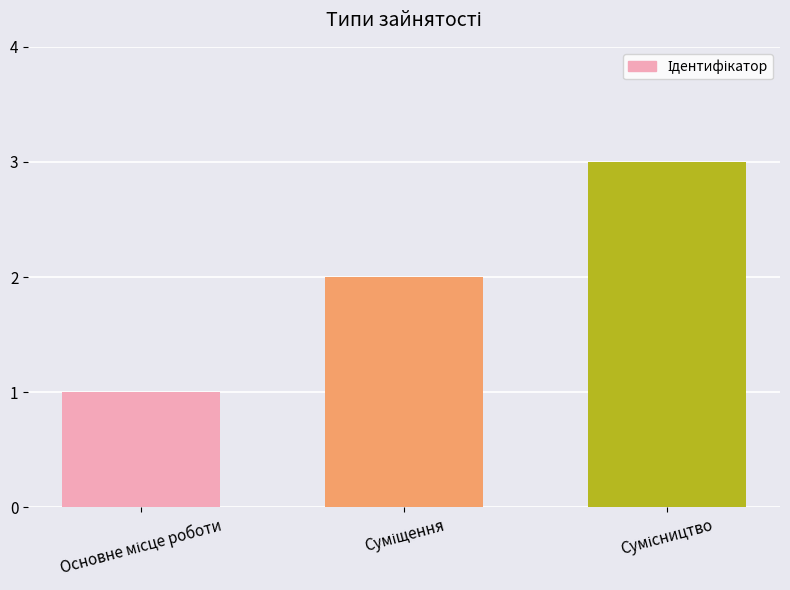

What is the sum of all values?

6